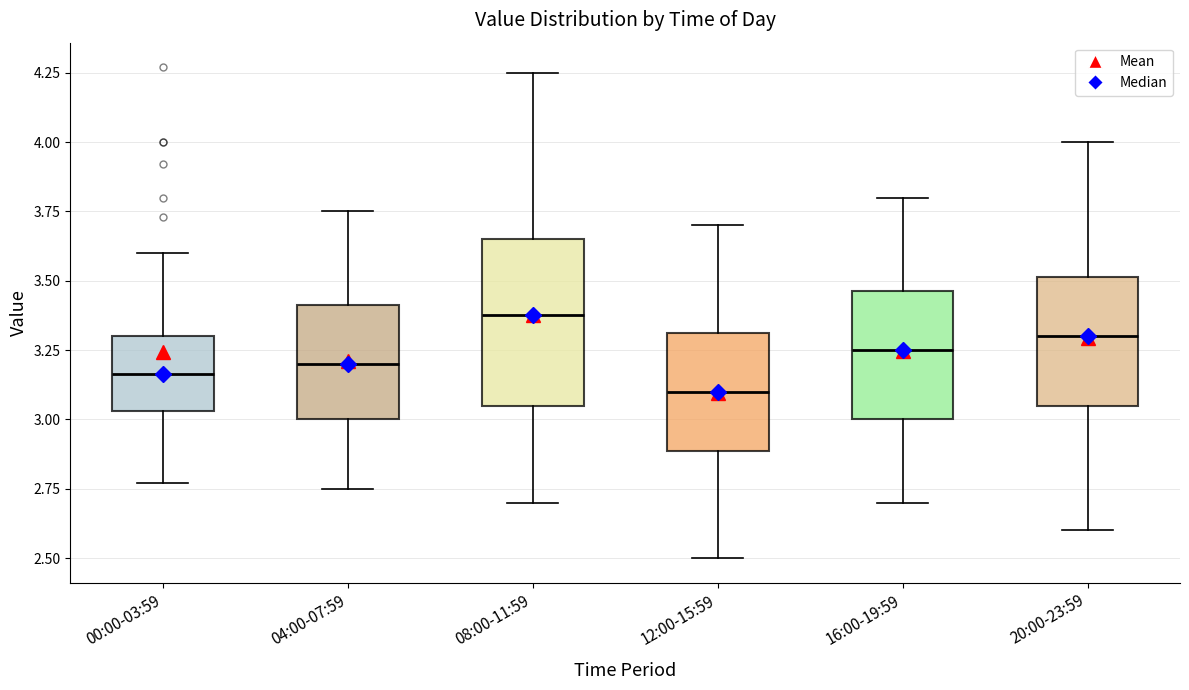

Reading left to right, read every box against the y-axis: the position of its median line, the range the box covers, and the ends of its whiskers. The values are not printed on the chart, so give them approximately, as read against the axis.

00:00-03:59: median 3.15, box 3.05 to 3.30, whiskers 2.75 to 3.60
04:00-07:59: median 3.20, box 3.00 to 3.40, whiskers 2.75 to 3.75
08:00-11:59: median 3.40, box 3.05 to 3.65, whiskers 2.70 to 4.25
12:00-15:59: median 3.10, box 2.90 to 3.30, whiskers 2.50 to 3.70
16:00-19:59: median 3.25, box 3.00 to 3.45, whiskers 2.70 to 3.80
20:00-23:59: median 3.30, box 3.05 to 3.50, whiskers 2.60 to 4.00